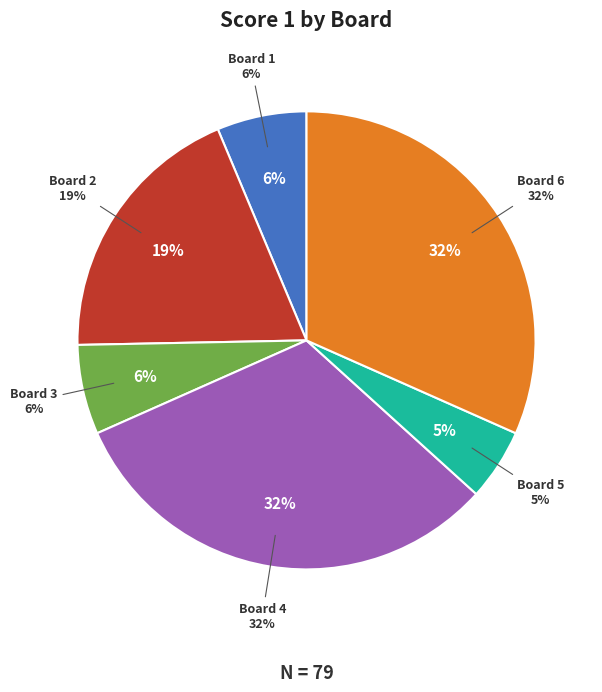

What is the smallest slice in the pie chart?

Board 5